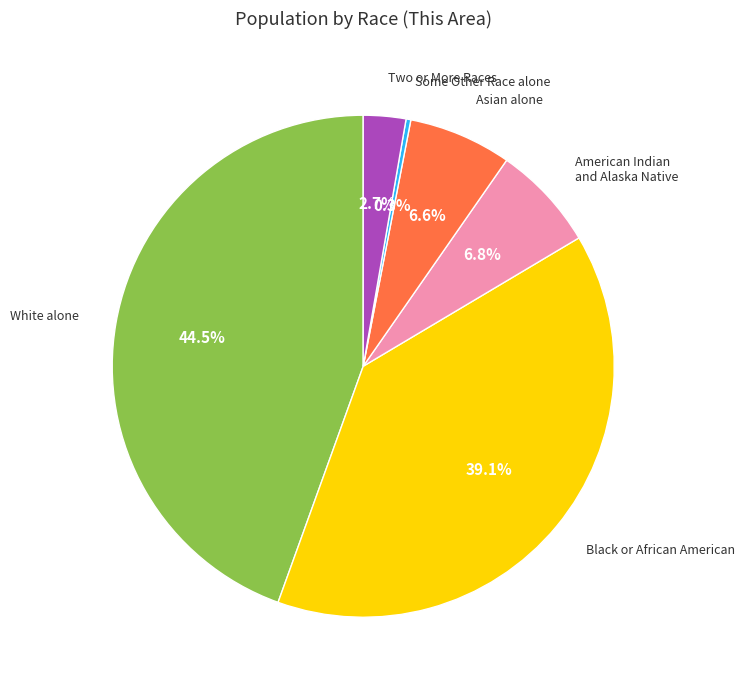

How many slices are in this pie chart?

6